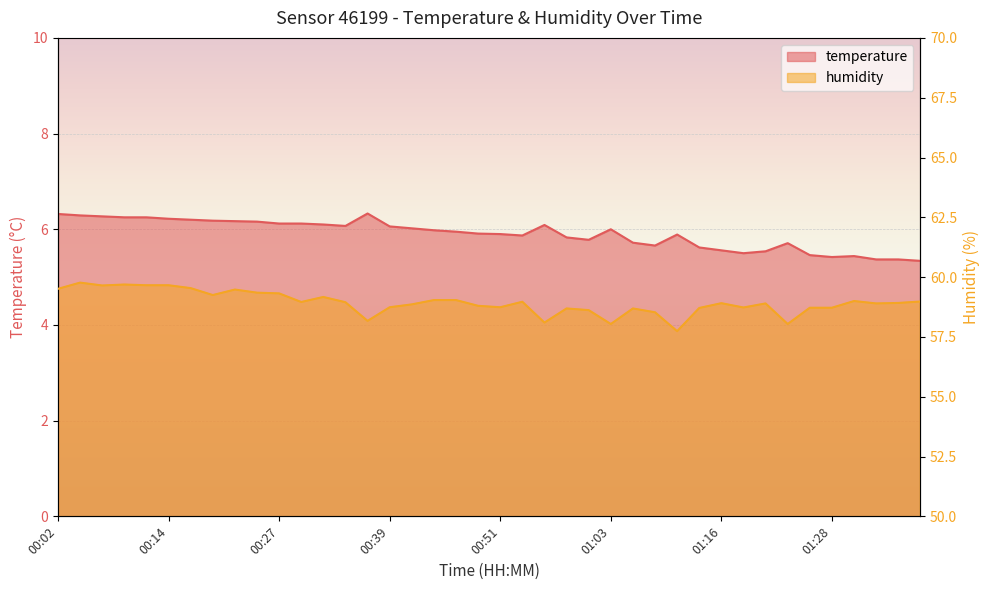

At which category is the sum across all series the highest?

00:04